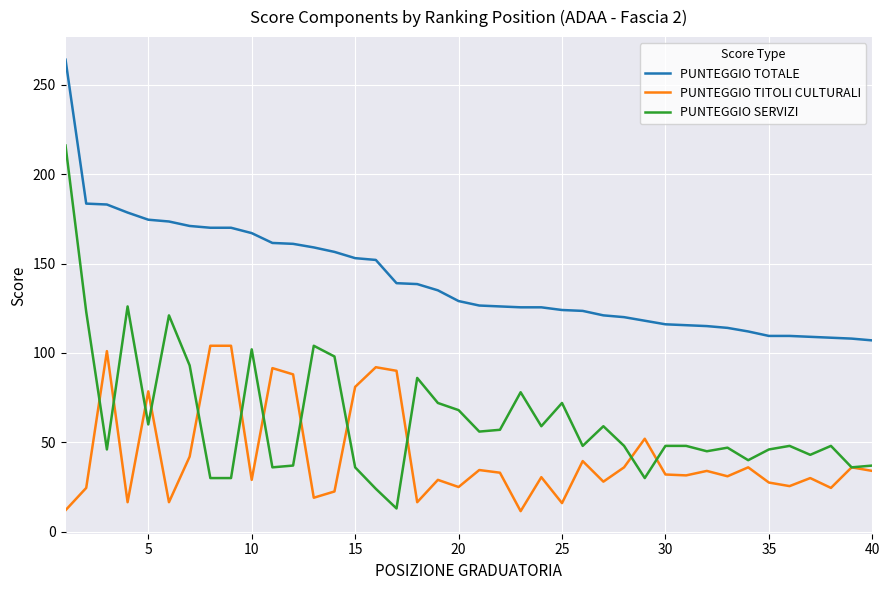

Which series has the largest total across all categories?

PUNTEGGIO TOTALE